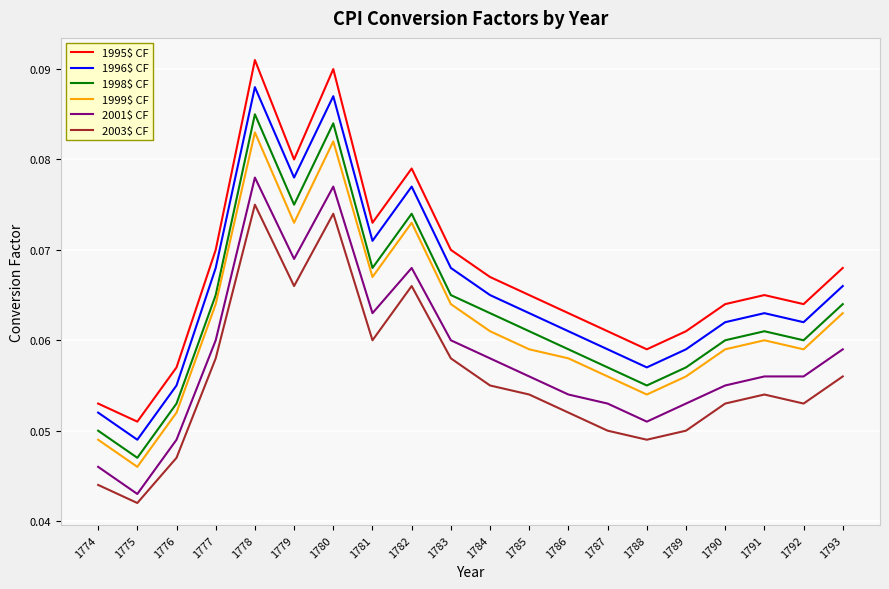

Rank the series by their maximum value, from highest to lowest.

1995$ CF, 1996$ CF, 1998$ CF, 1999$ CF, 2001$ CF, 2003$ CF